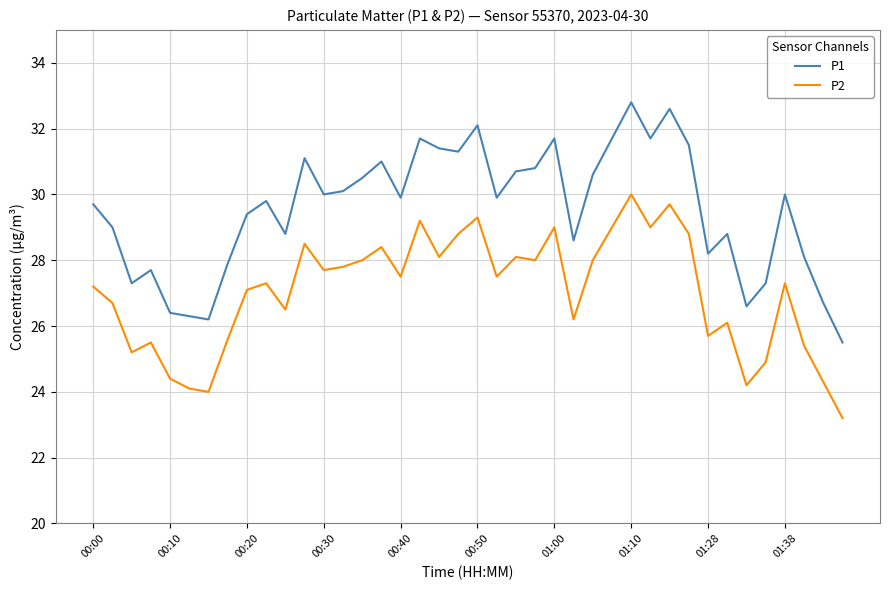

What is the smallest value displayed?

23.2